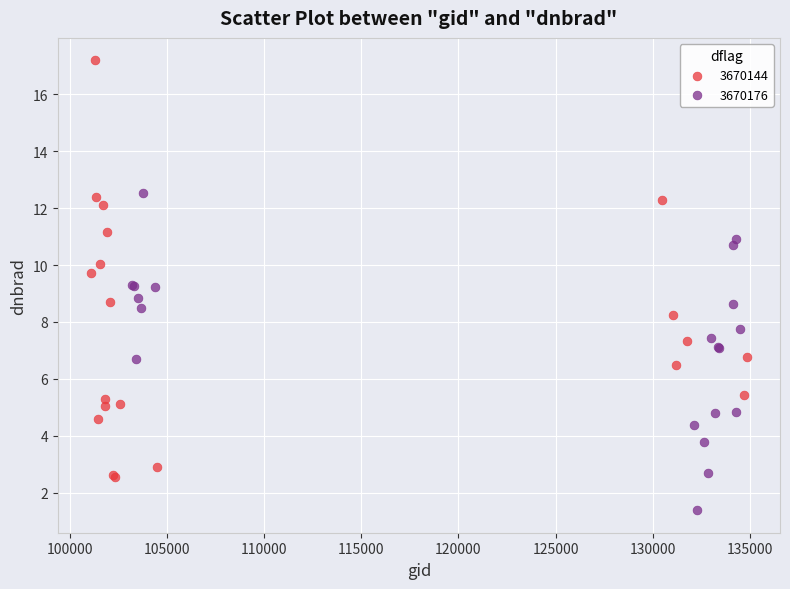

Which series contains the highest Y value?

3670144